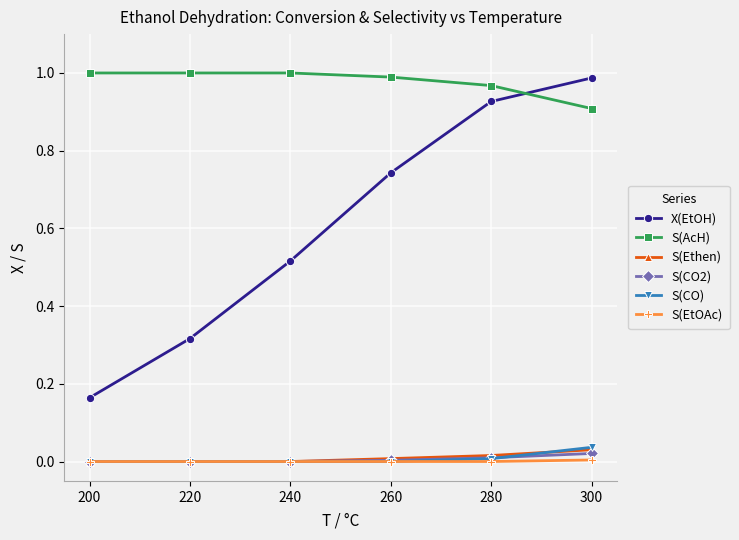

True or false: S(CO2) and S(AcH) intersect in this chart.

False